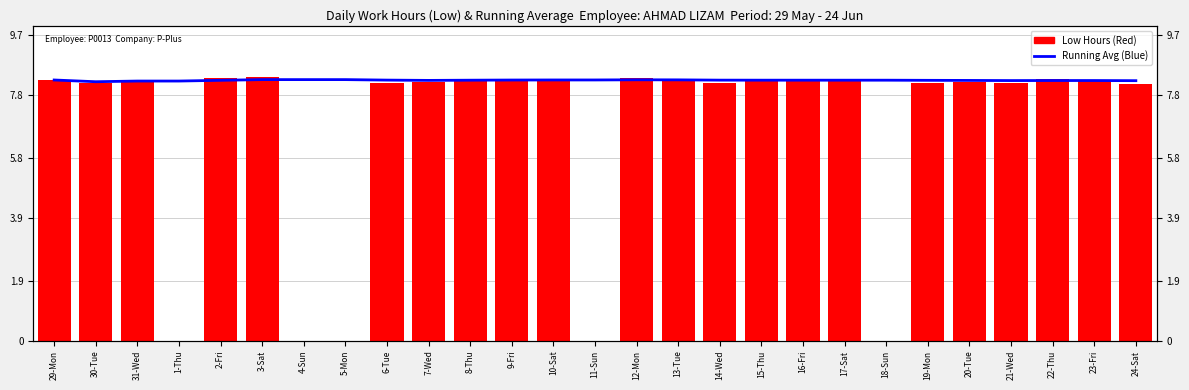

The value of Running Average at 1-Thu is 8.2. True or false?

True